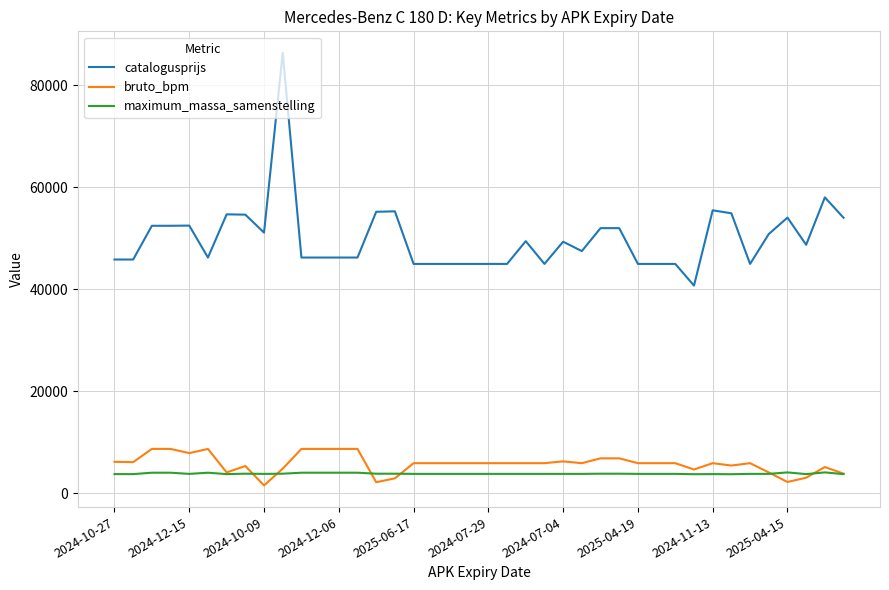

Rank the series by their maximum value, from highest to lowest.

catalogusprijs, bruto_bpm, maximum_massa_samenstelling